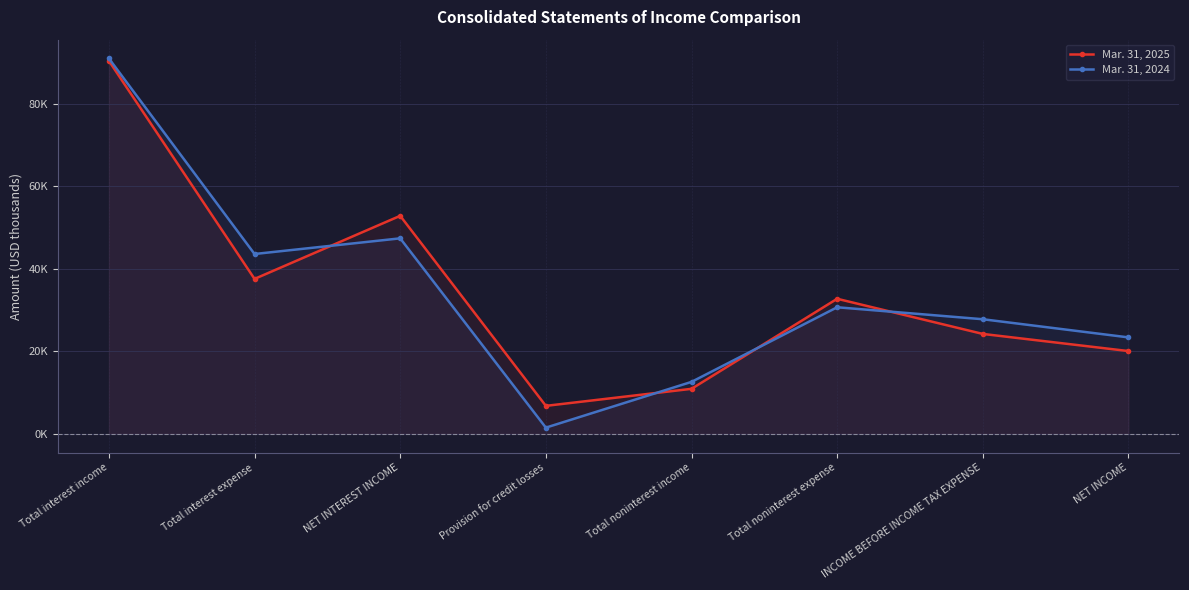

How many data points in Mar. 31, 2025 are above 32763?

3